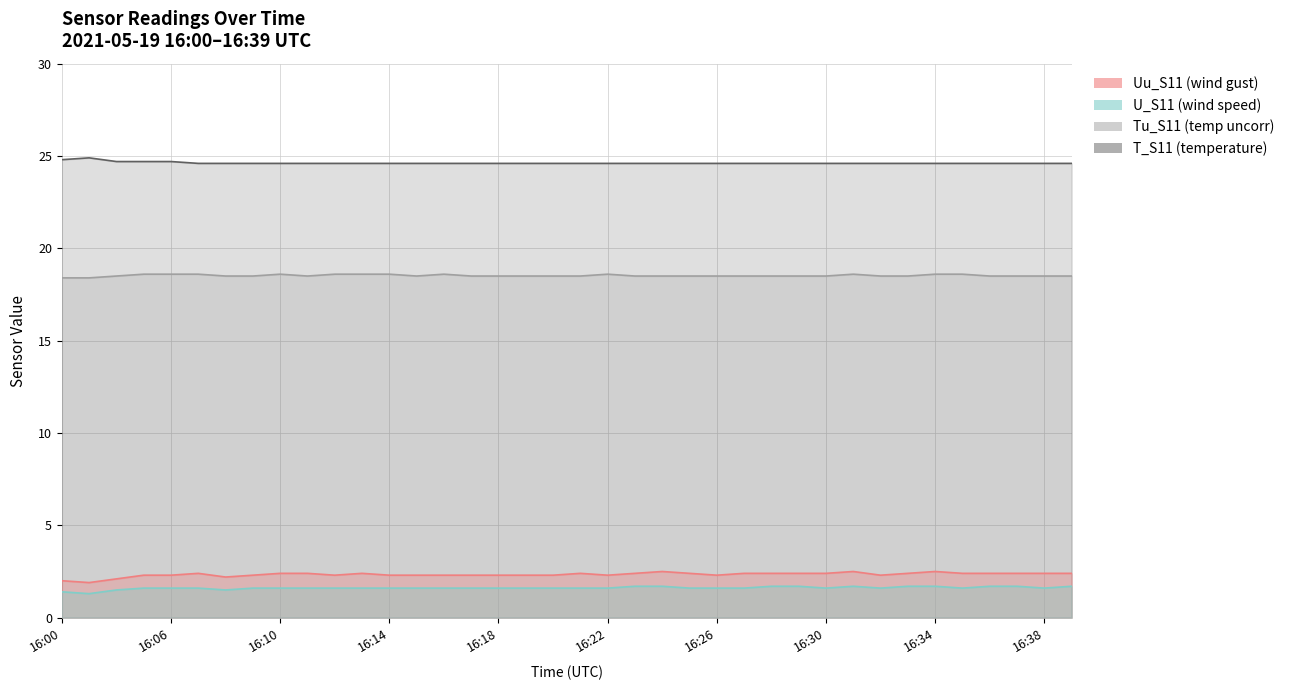

What are all the series names shown in the legend?

Uu_S11, U_S11, Tu_S11, T_S11